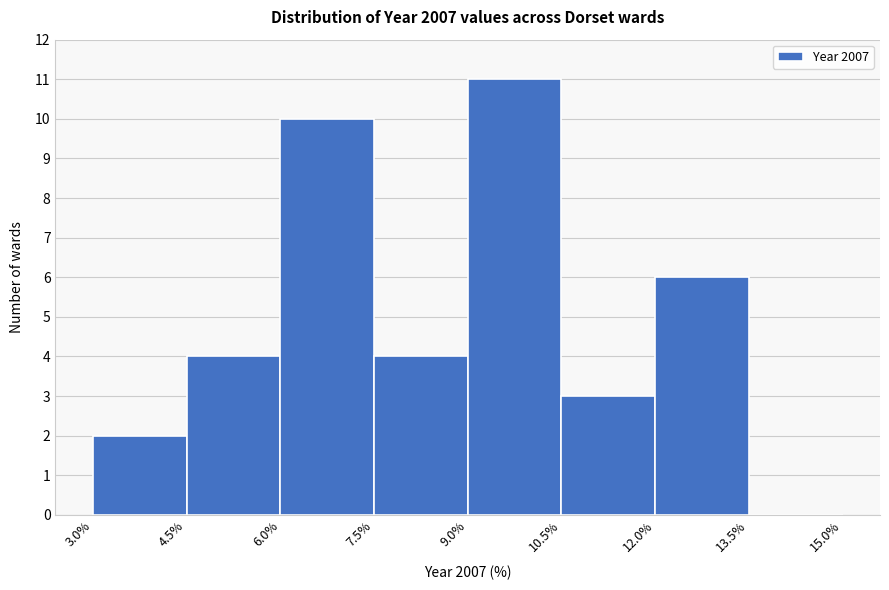

Over which range of the x-axis is the bar tallest?

9.0% to 10.5%